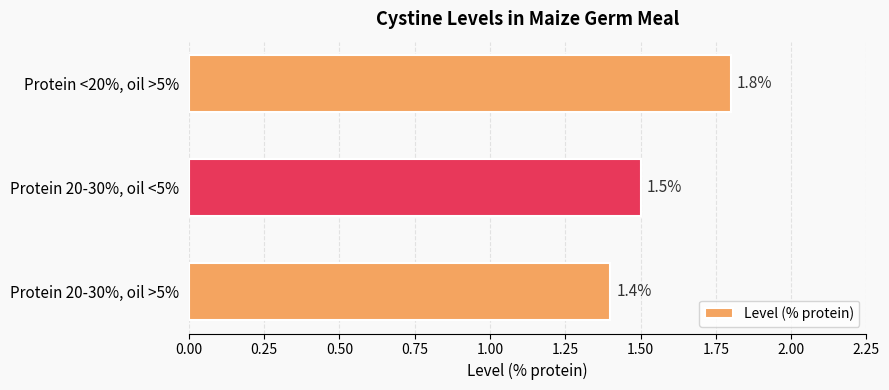

Which category has the highest value across all series?

Protein <20%, oil >5%